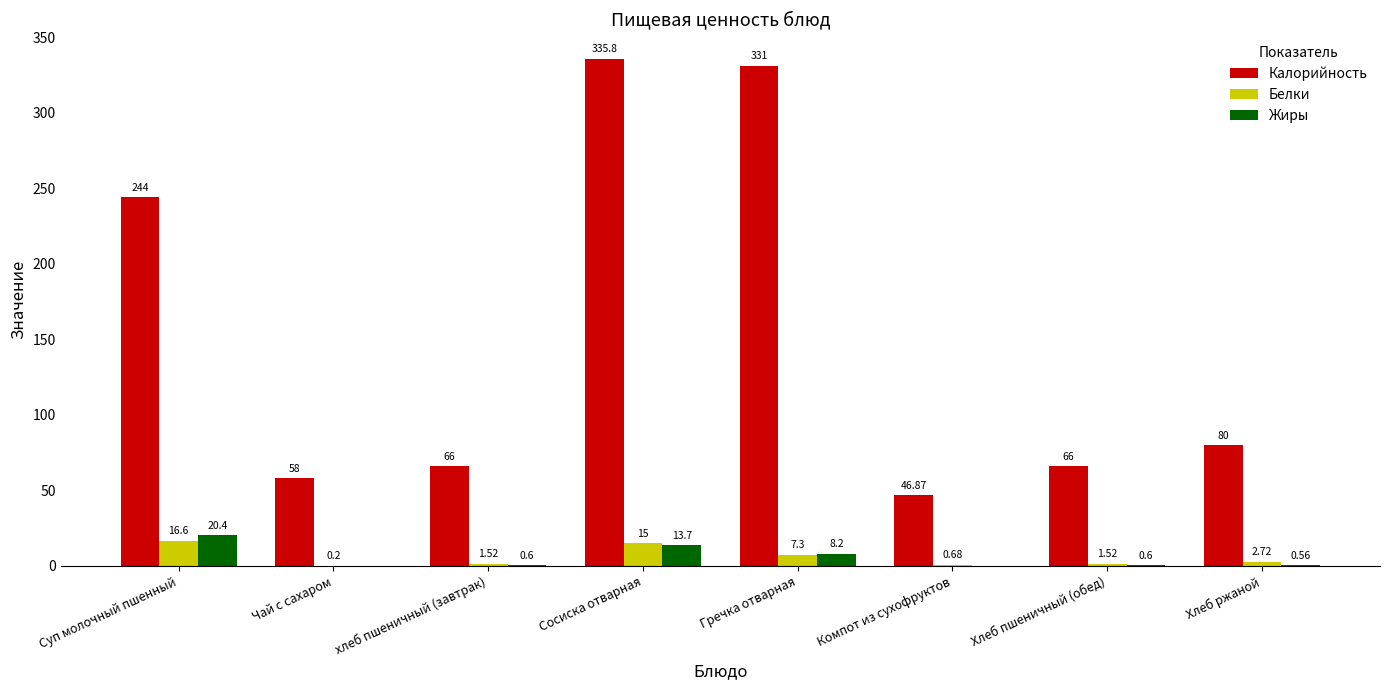

Are the bars grouped side by side (vs. stacked)?

Yes